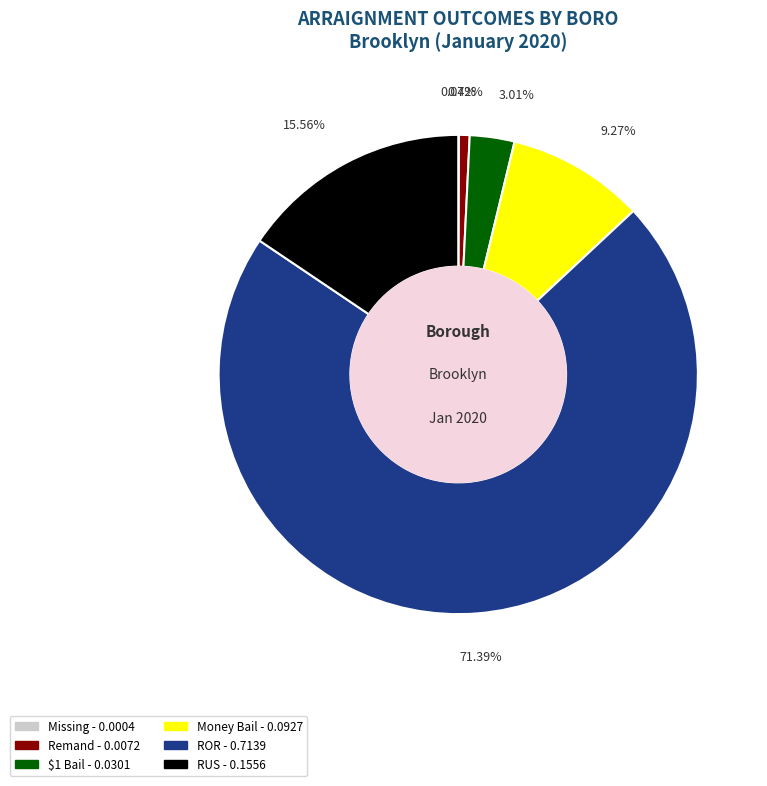

To the nearest percent, what is the average slice percentage?

17%